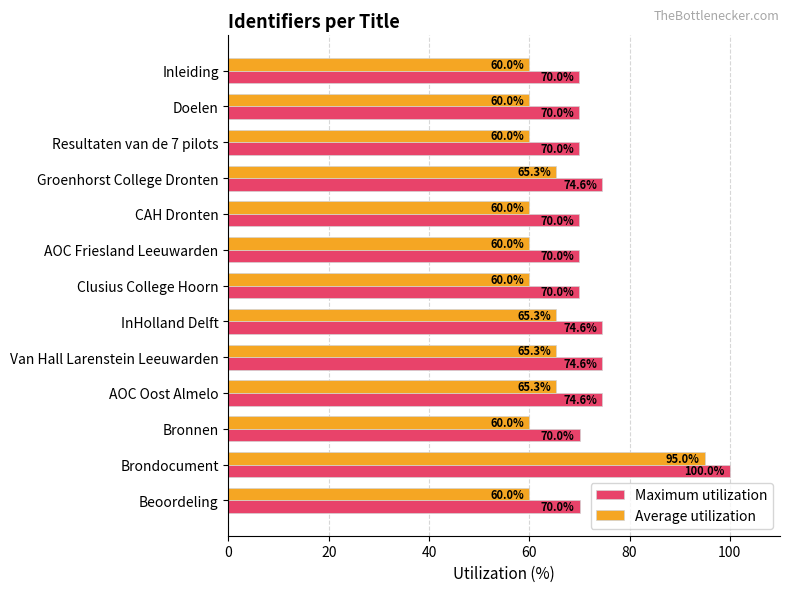

At Bronnen, list the series in order from smallest to largest.

Average utilization, Maximum utilization